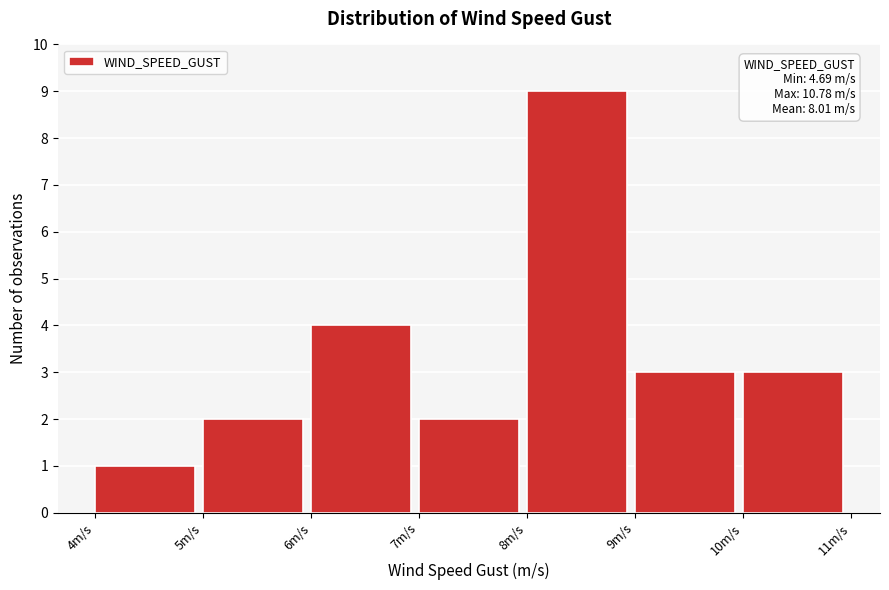

Over which range of the x-axis is the bar tallest?

8 to 9